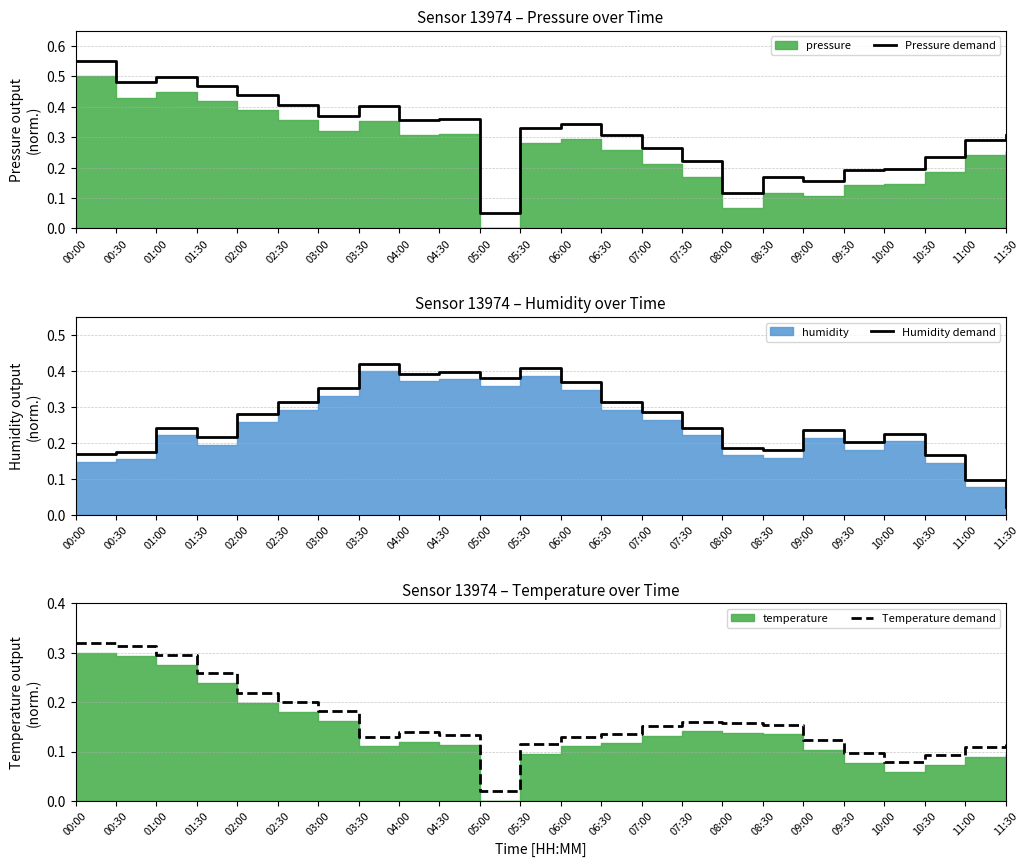

What is the sum of the Pressure demand values at 03:30 and 04:30?

0.8